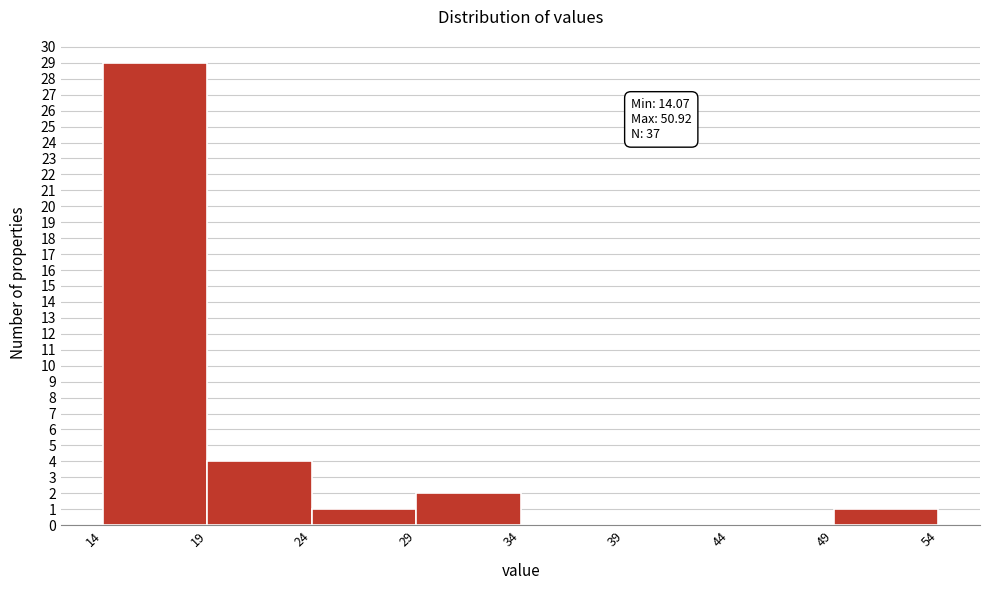

Which range on the x-axis has the tallest bar?

14 to 19